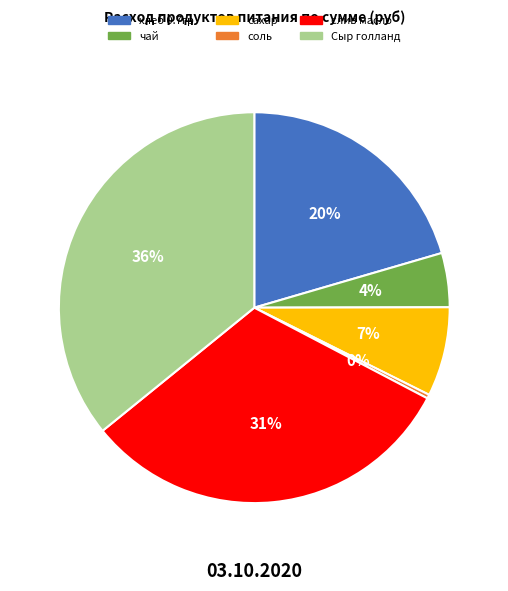

True or false: чай accounts for 4% of the total.

True